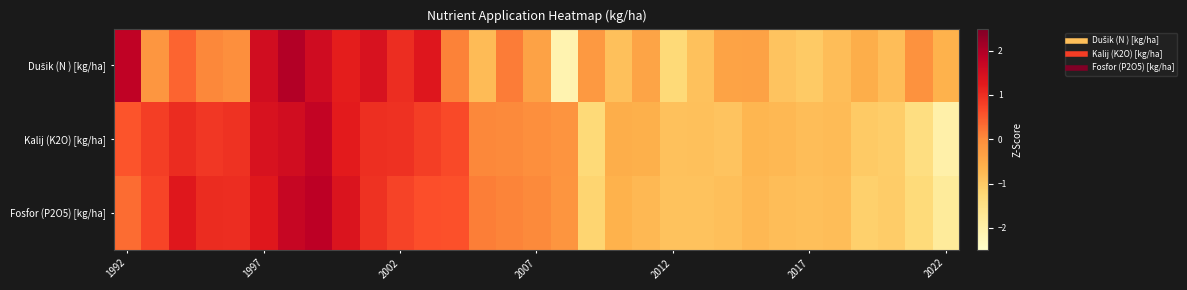

List the series in order of their overall mean, highest first.

Kalij (K2O) [kg/ha], Fosfor (P2O5) [kg/ha], Dušik (N ) [kg/ha]